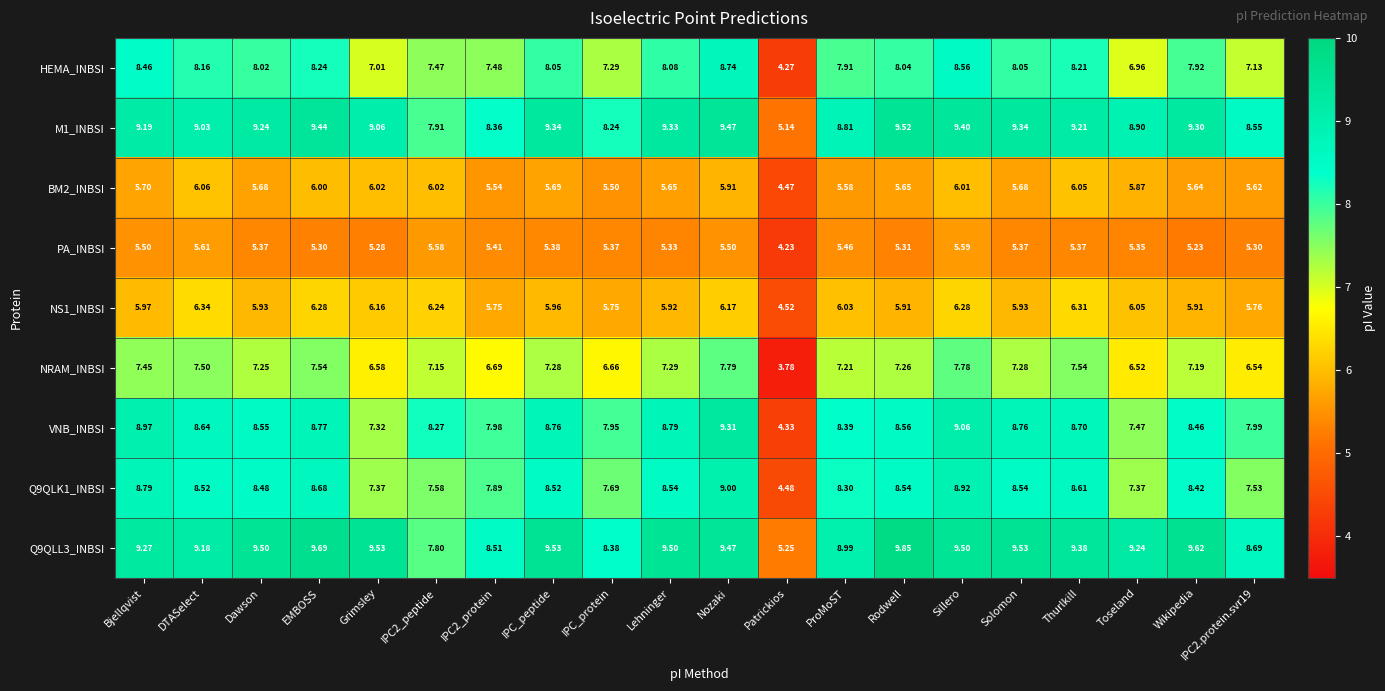

Which label corresponds to the smallest value in the chart?

Patrickios